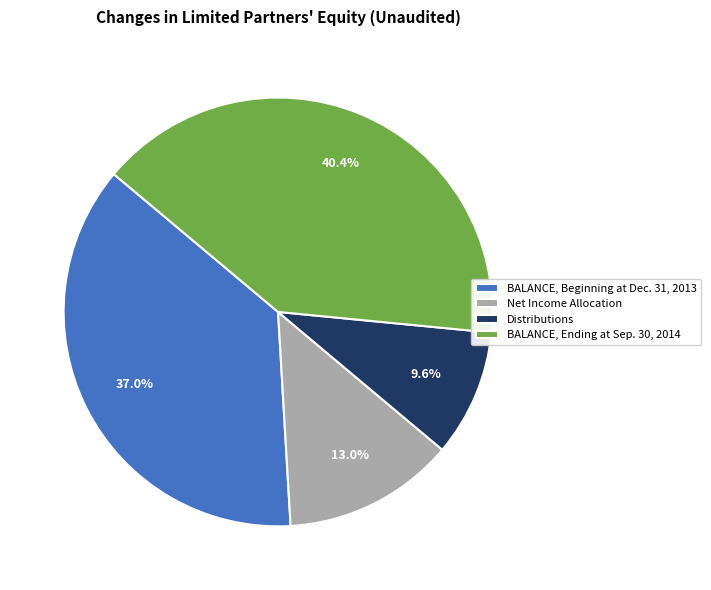

How many slices are in this pie chart?

4